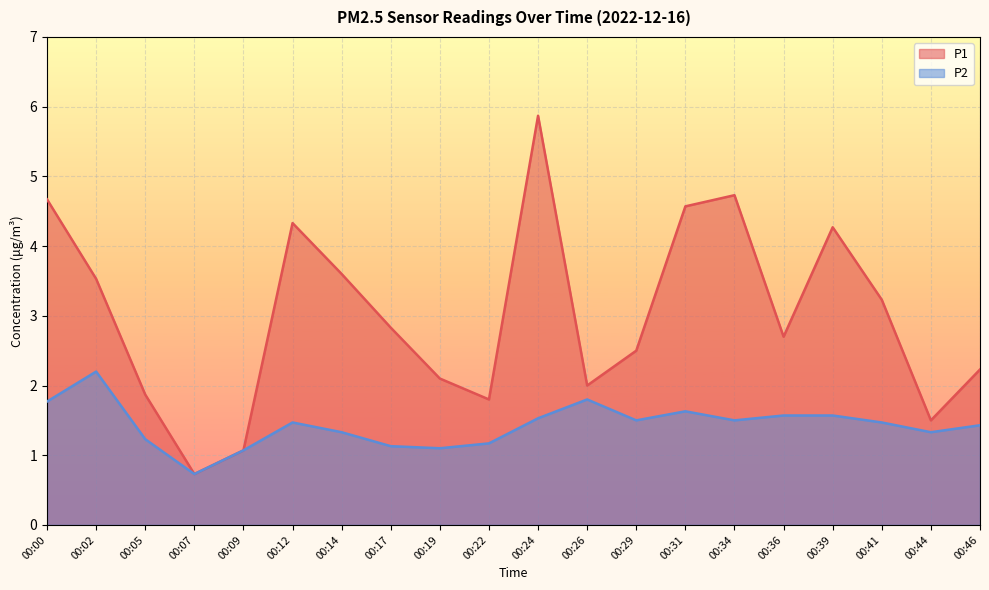

Rank the series by their maximum value, from highest to lowest.

P1, P2